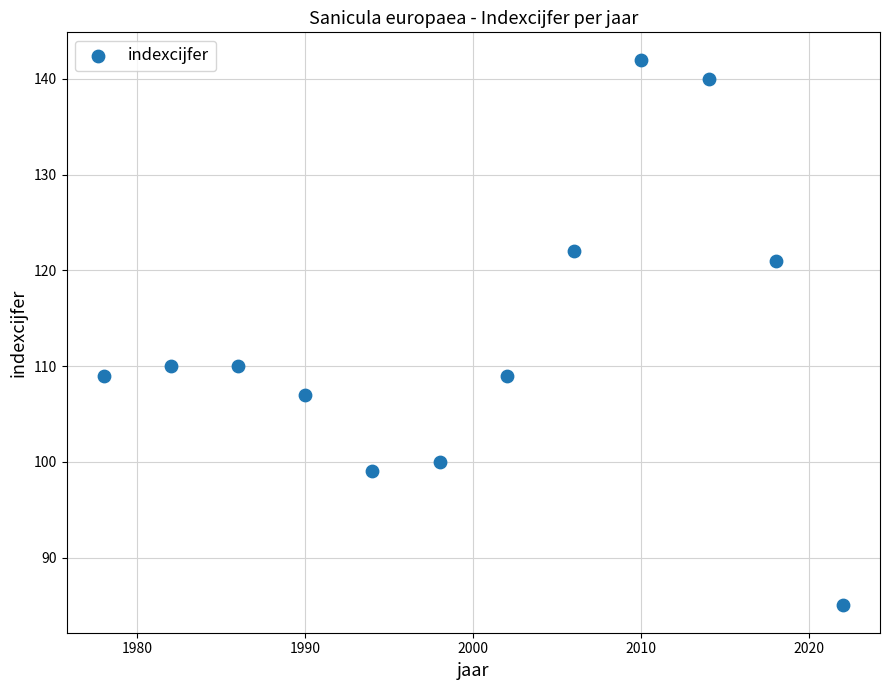

What is the range of Y values (max minus min)?

57